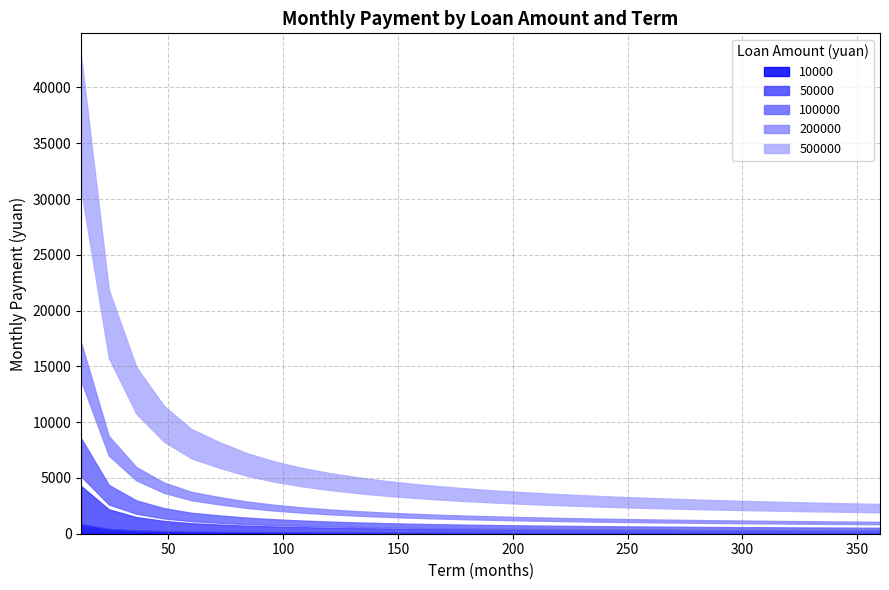

What is the value of the 100000 point at the 2nd from the left?

4377.1